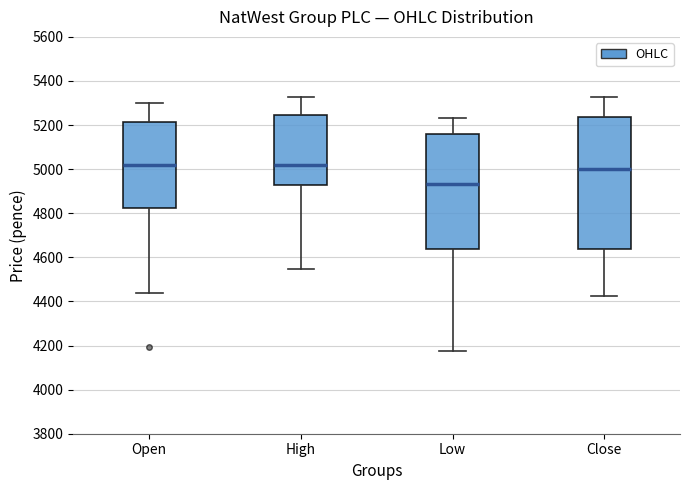

Where is the upper edge of the box for Close on the y-axis? The values are not printed on the chart, so give them approximately, as read against the axis.

5240